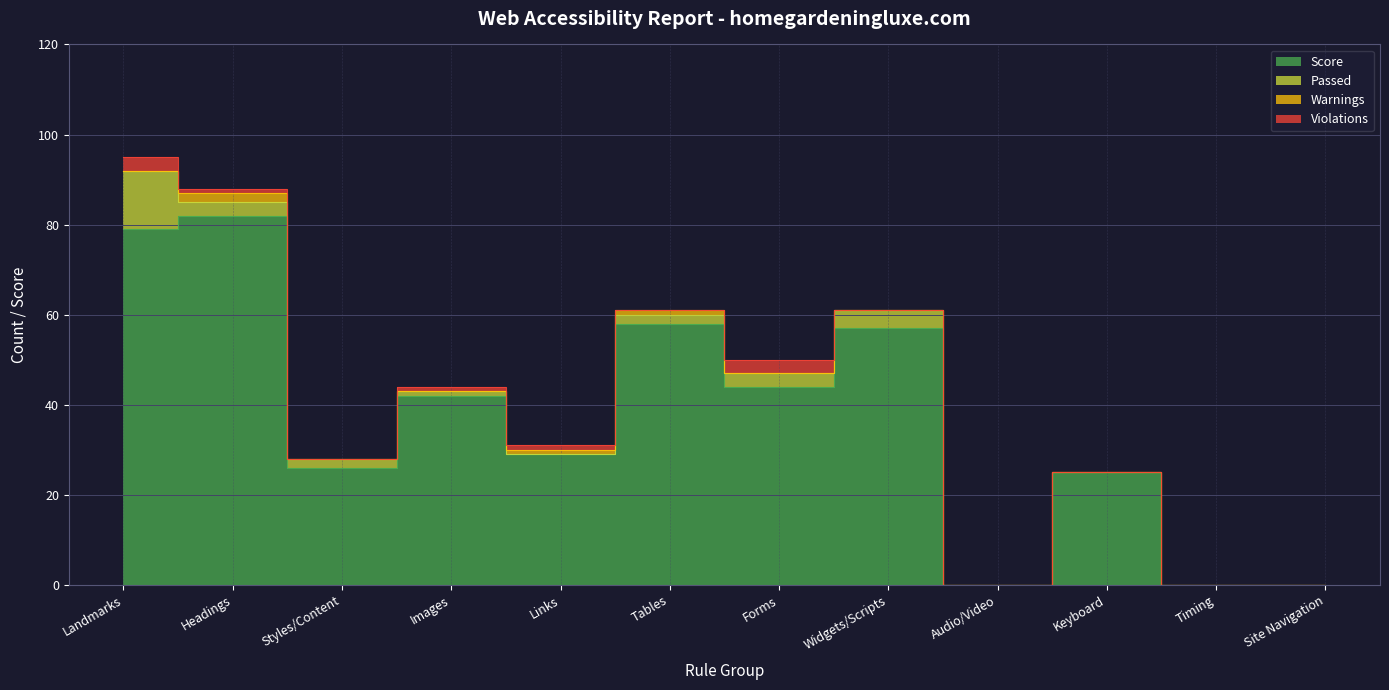

How many times do Passed and Warnings cross each other?

2